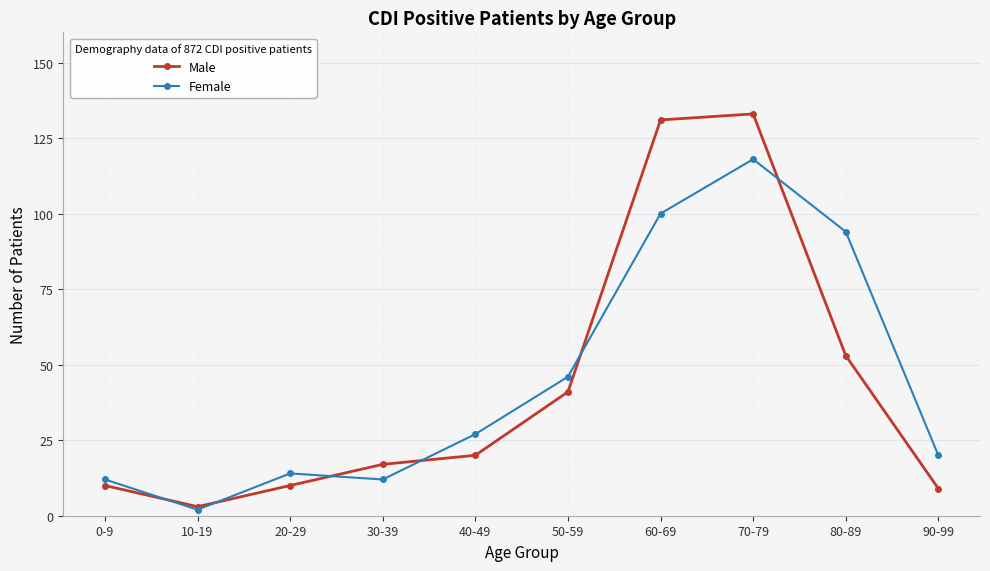

True or false: Male has a value of 28 at 80-89.

False